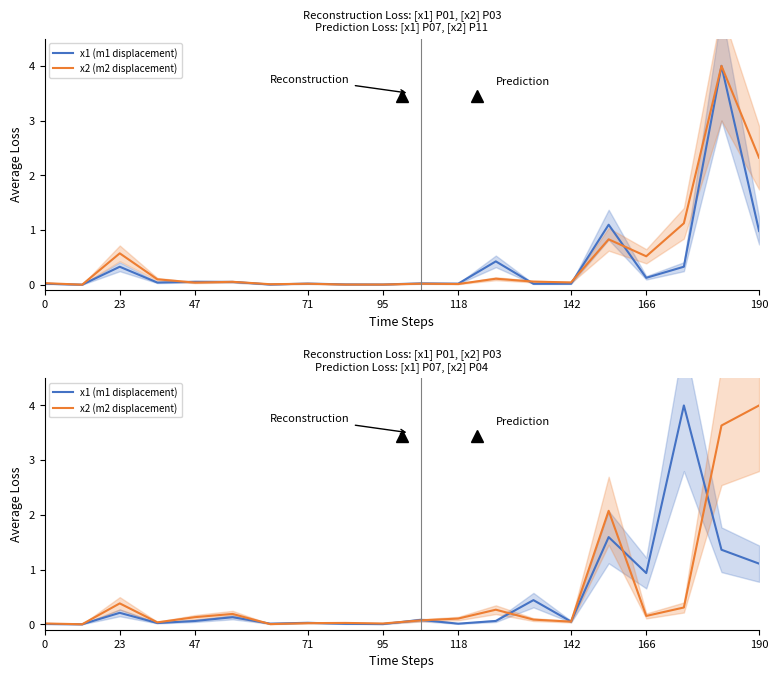

At which category is the sum across all series the highest?

190